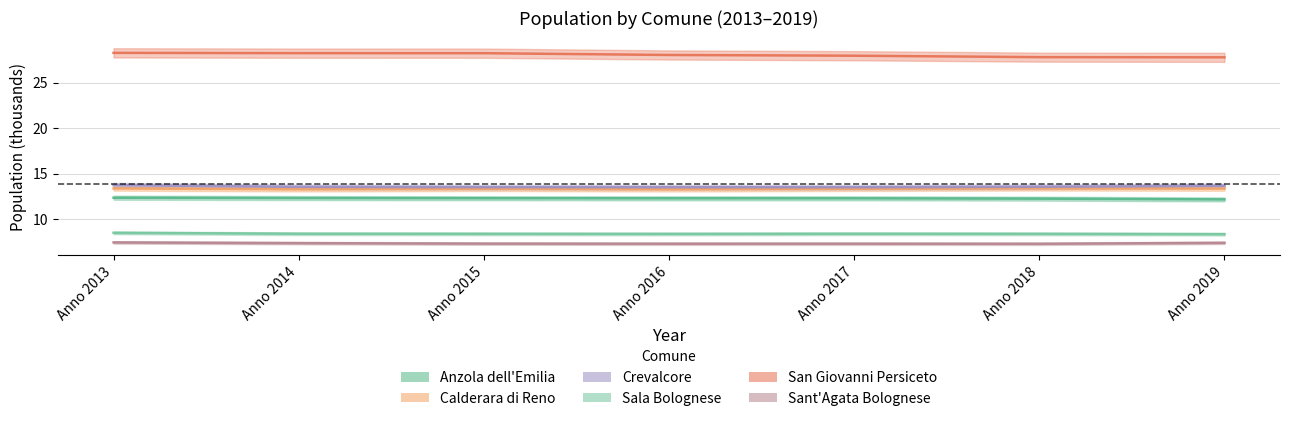

Between Anno 2017 and Anno 2018, which is larger?

Anno 2017